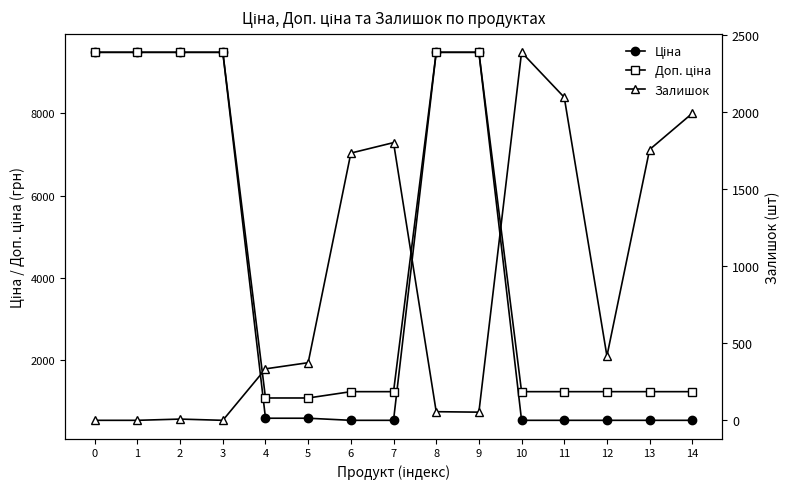

What is the value of the Залишок point at the 11th from the left?

2388.0